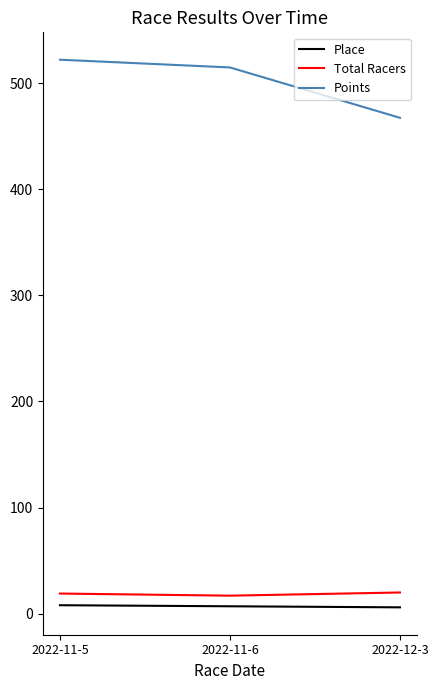

What is the difference between the second highest and minimum values in the Points series?

47.5